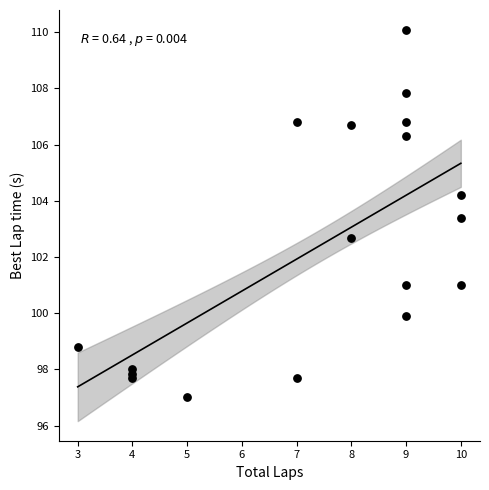

What is the range of Y values (max minus min)?

13.1